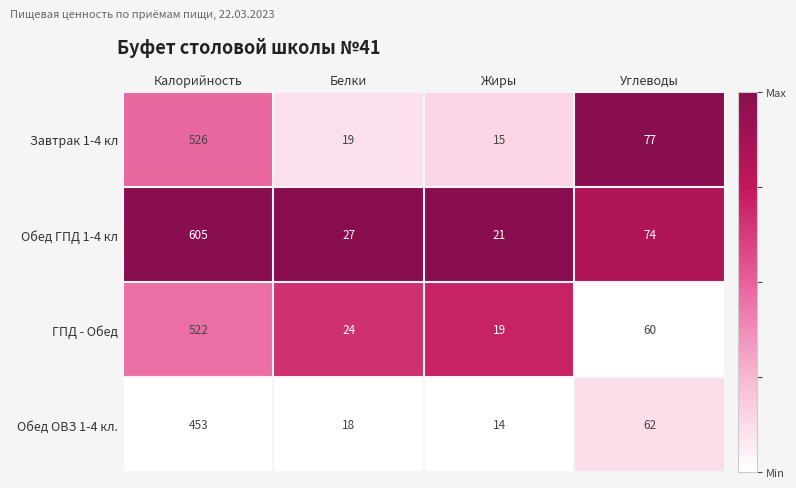

The Обед ОВЗ 1-4 кл. series shows 9 at Жиры. True or false?

False